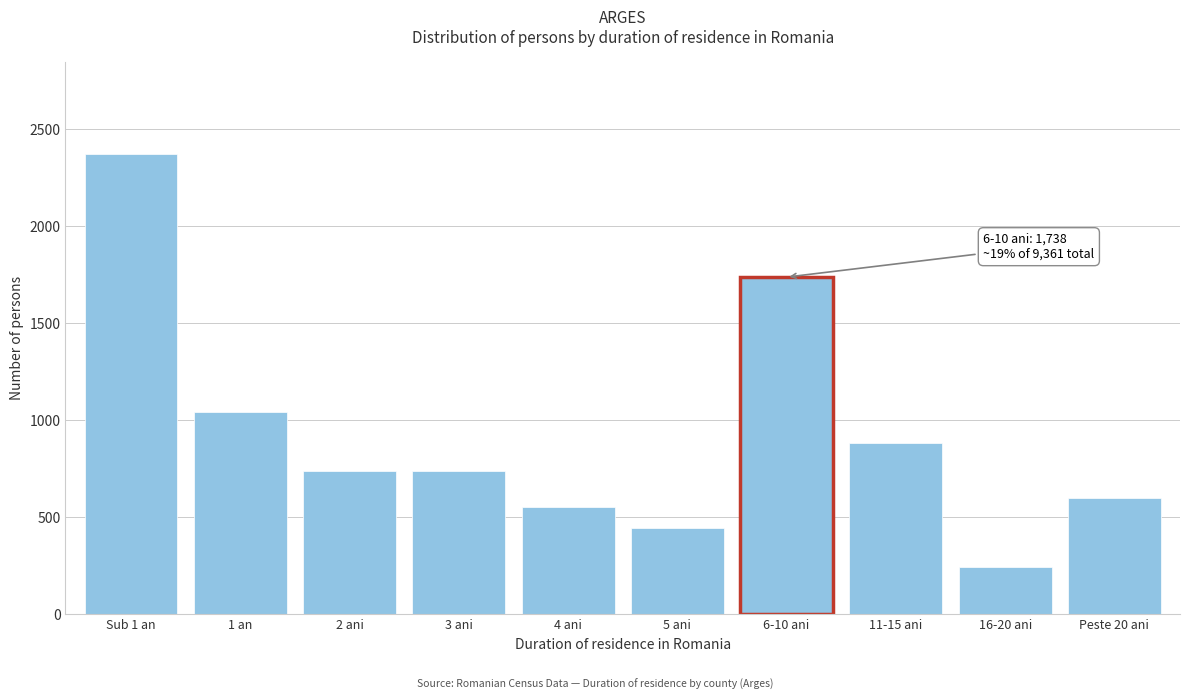

What is the maximum value shown in the chart?

2372